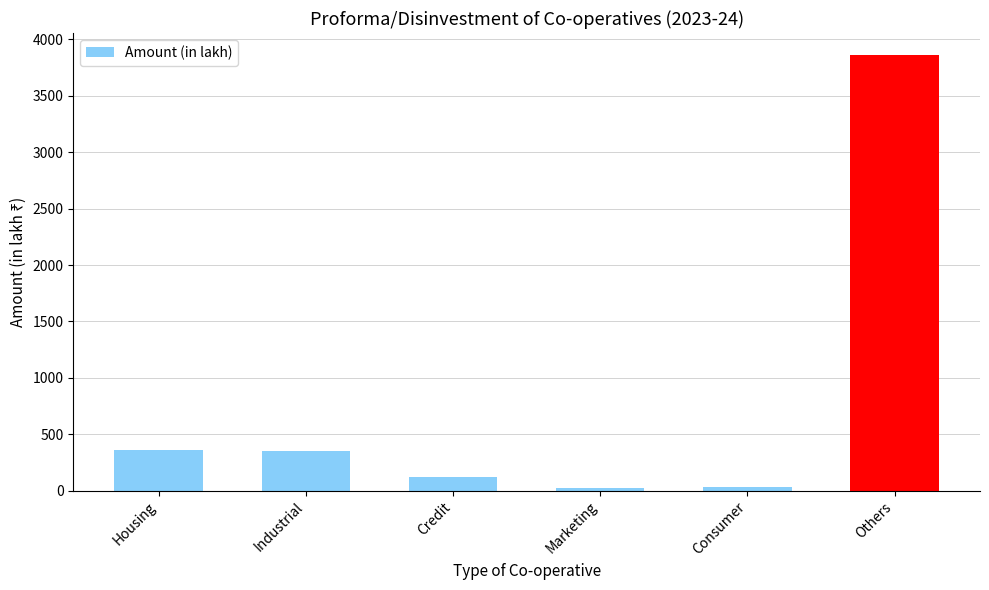

What is the average value?

791.8